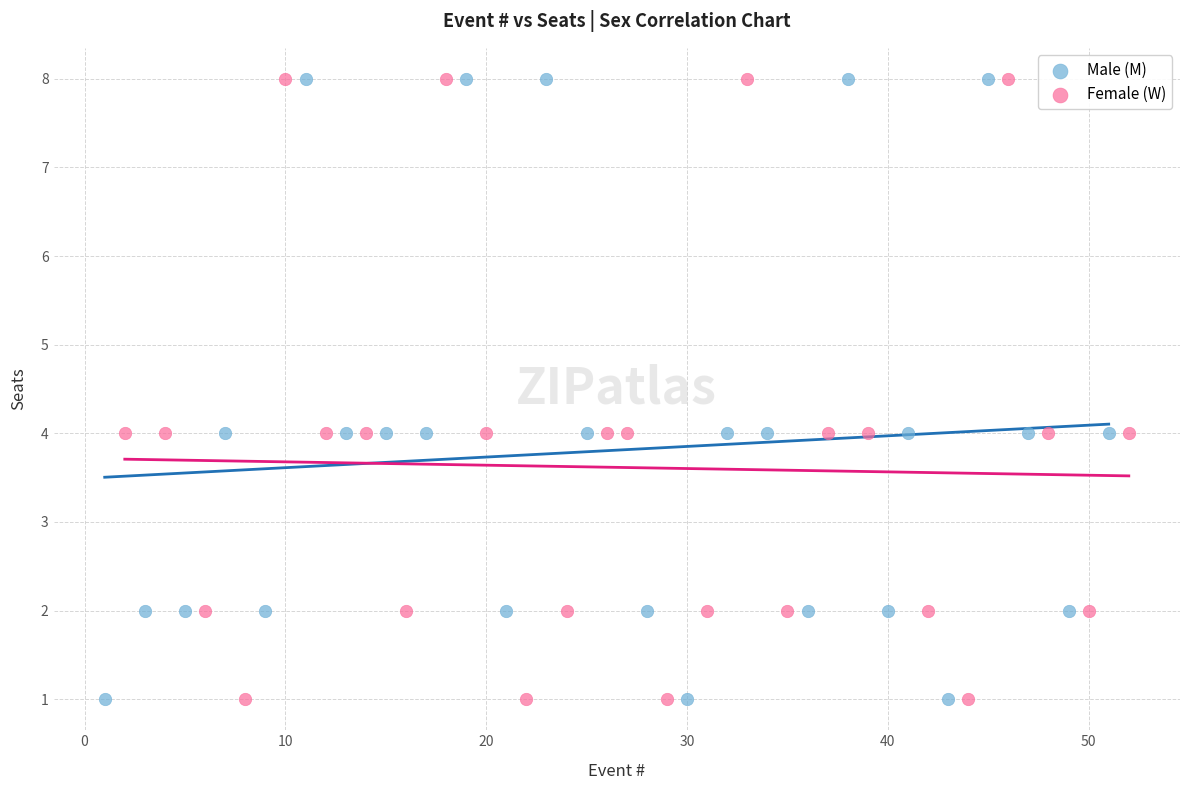

What are all the series names shown in the legend?

Male (M), Female (W)